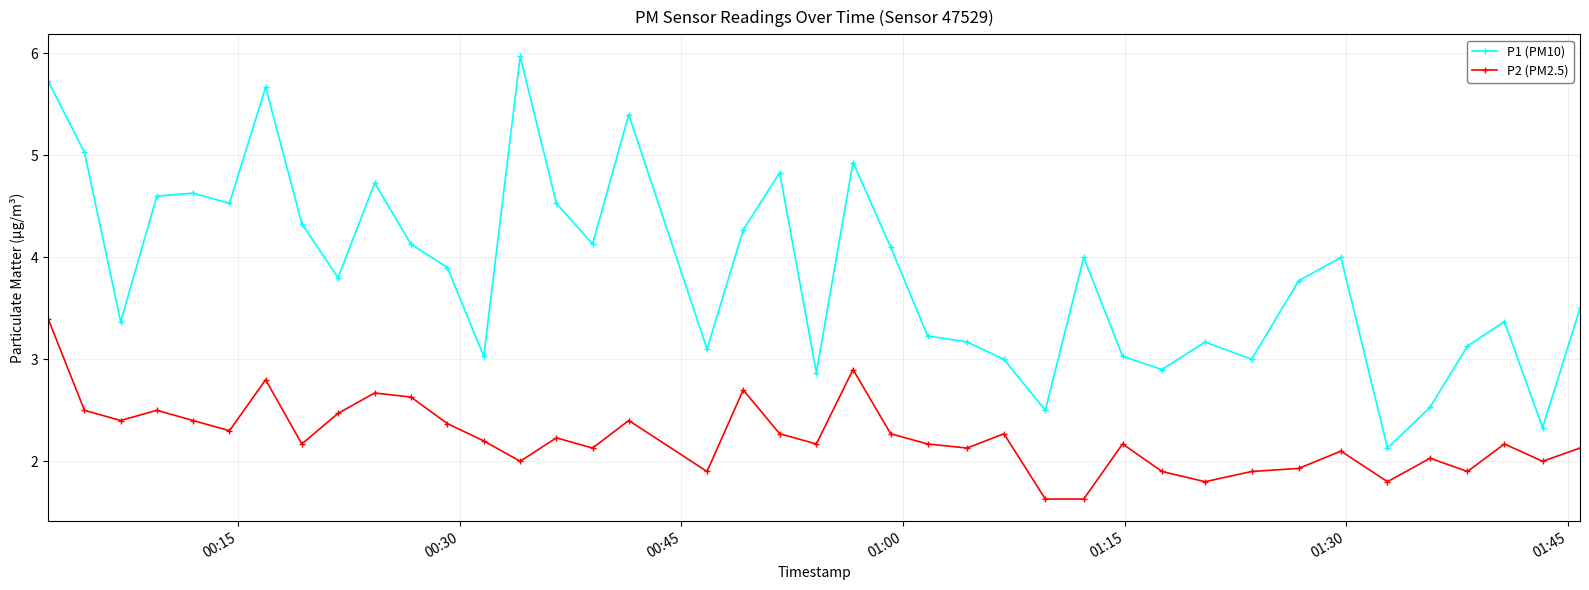

Reading left to right, list all the values displayed in this chart.

P1 (PM10): 5.7	5.0	3.4	4.6	4.6	4.5	5.7	4.3	3.8	4.7	4.1	3.9	3.0	6.0	4.5	4.1	5.4	3.1	4.3	4.8	2.9	4.9	4.1	3.2	3.2	3.0	2.5	4.0	3.0	2.9	3.2	3.0	3.8	4.0	2.1	2.5	3.1	3.4	2.3	3.5
P2 (PM2.5): 3.4	2.5	2.4	2.5	2.4	2.3	2.8	2.2	2.5	2.7	2.6	2.4	2.2	2.0	2.2	2.1	2.4	1.9	2.7	2.3	2.2	2.9	2.3	2.2	2.1	2.3	1.6	1.6	2.2	1.9	1.8	1.9	1.9	2.1	1.8	2.0	1.9	2.2	2.0	2.1